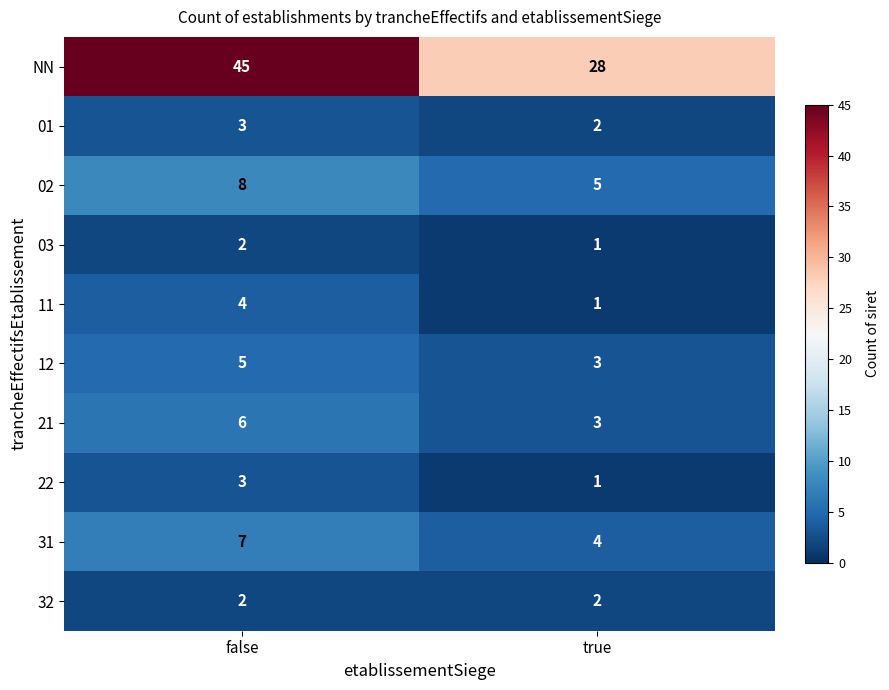

Is it true that 32 equals 1 at false?

False